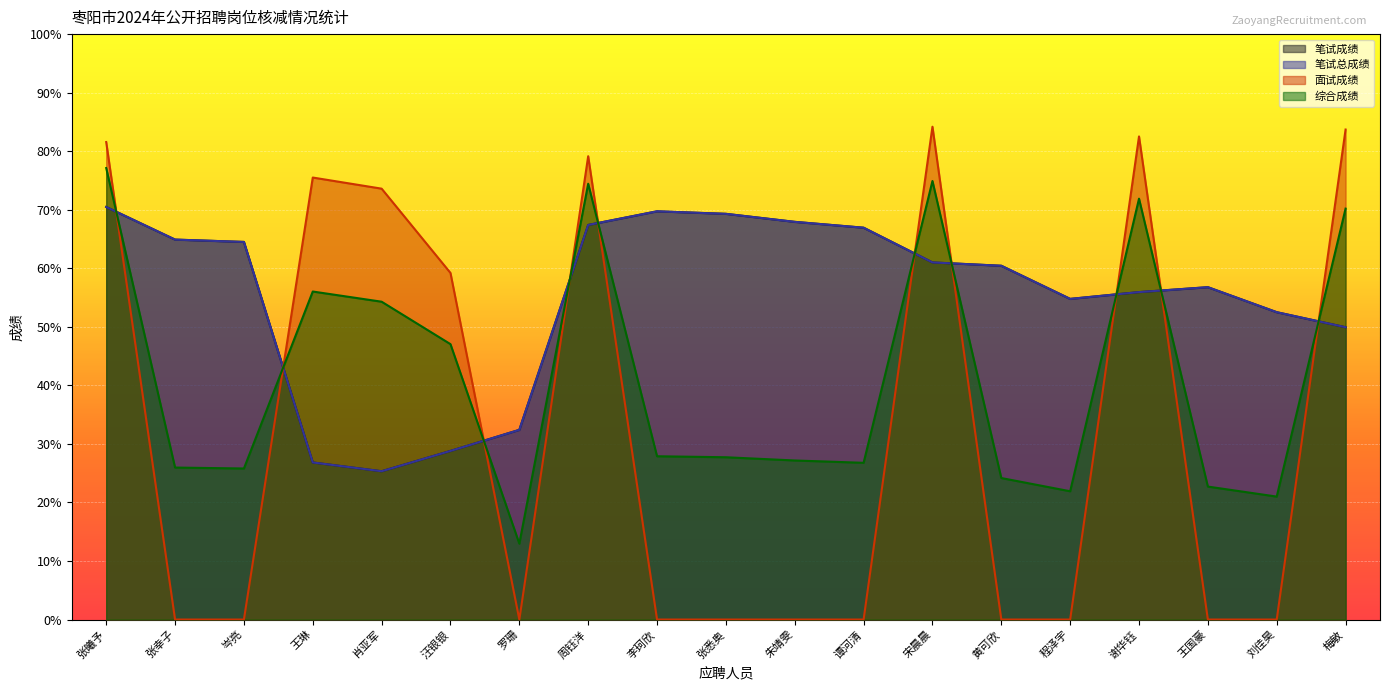

After their last crossing, which series has the higher values: 面试成绩 or 笔试成绩?

面试成绩